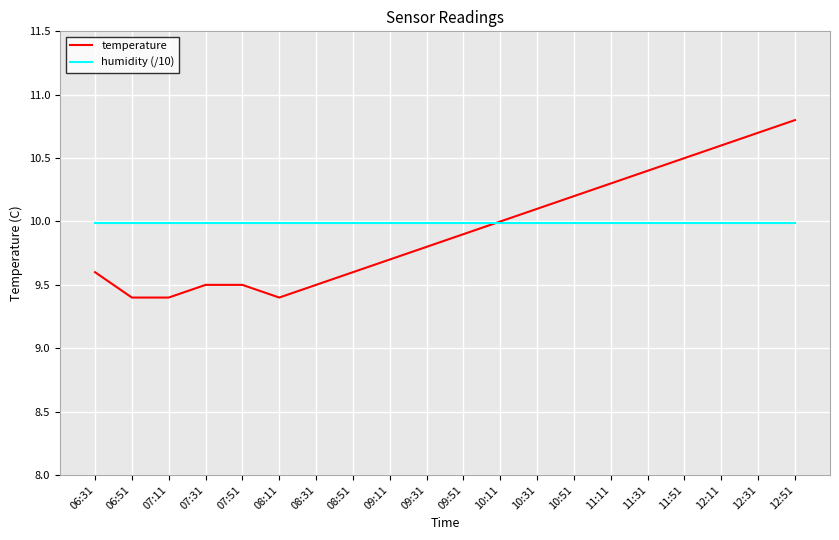

Is the value of humidity (/10) at 11:31 greater than the value of temperature at 12:31?

No